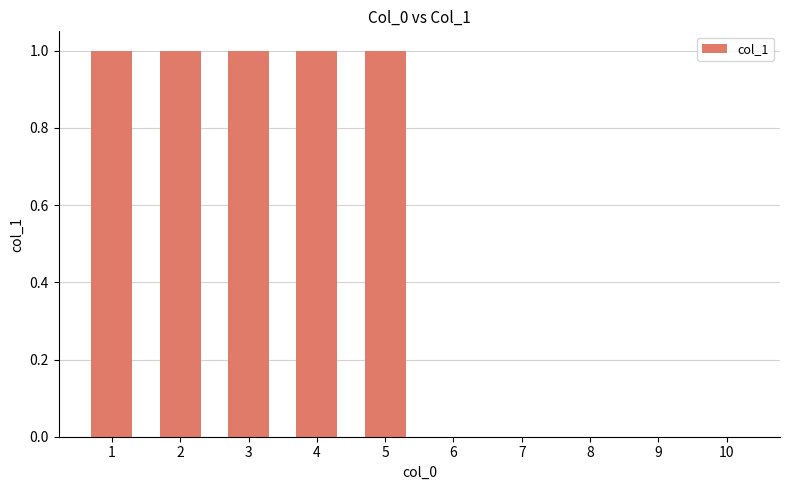

Is it true that the value at 6 is 0?

True